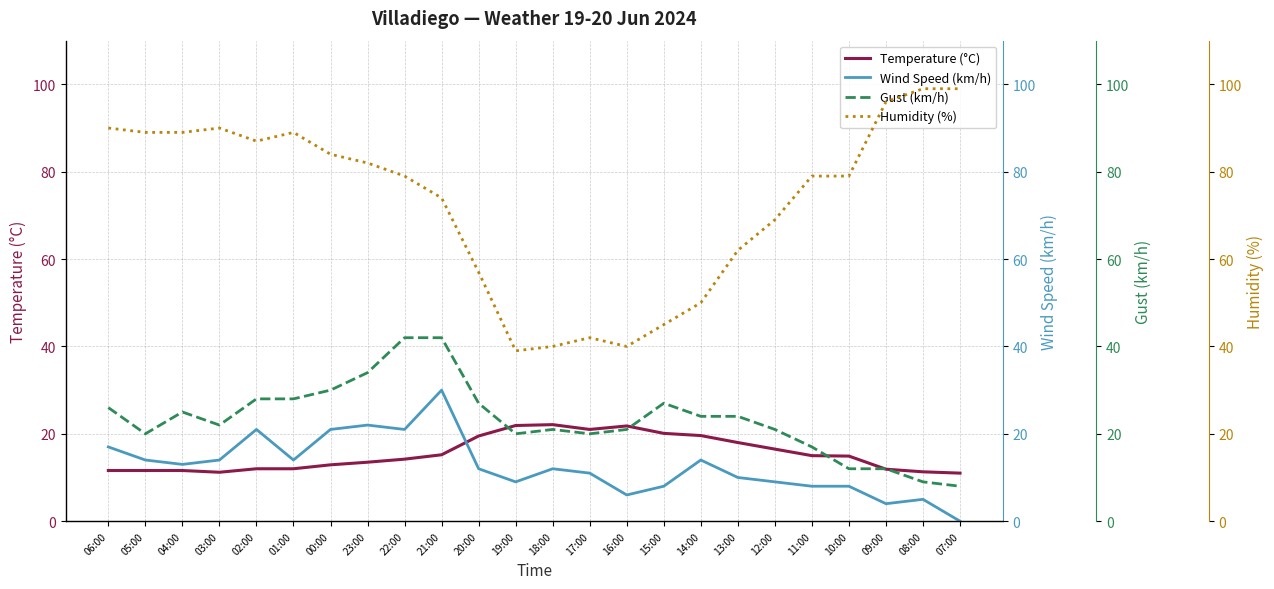

How many data points in Gust (km/h) are above 24?

10